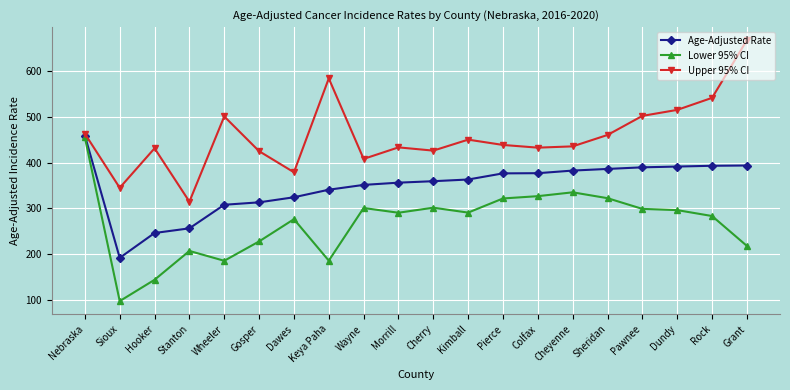

Which series has the largest total across all categories?

Upper 95% CI